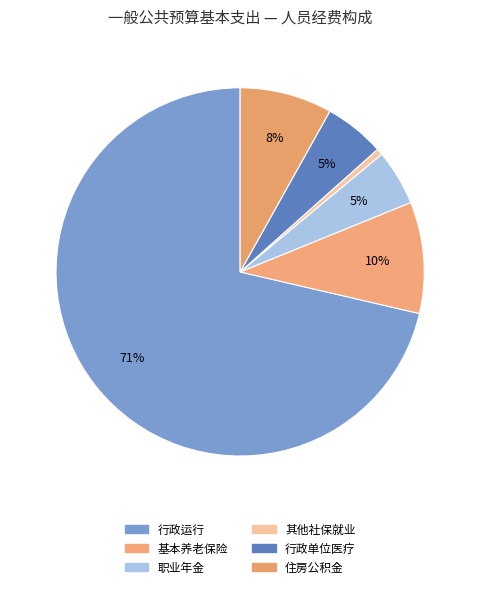

Rank the categories by value from lowest to highest.

其他社会保障和就业支出, 机关事业单位职业年金缴费支出, 行政单位医疗, 住房公积金, 机关事业单位基本养老保险缴费支出, 行政运行